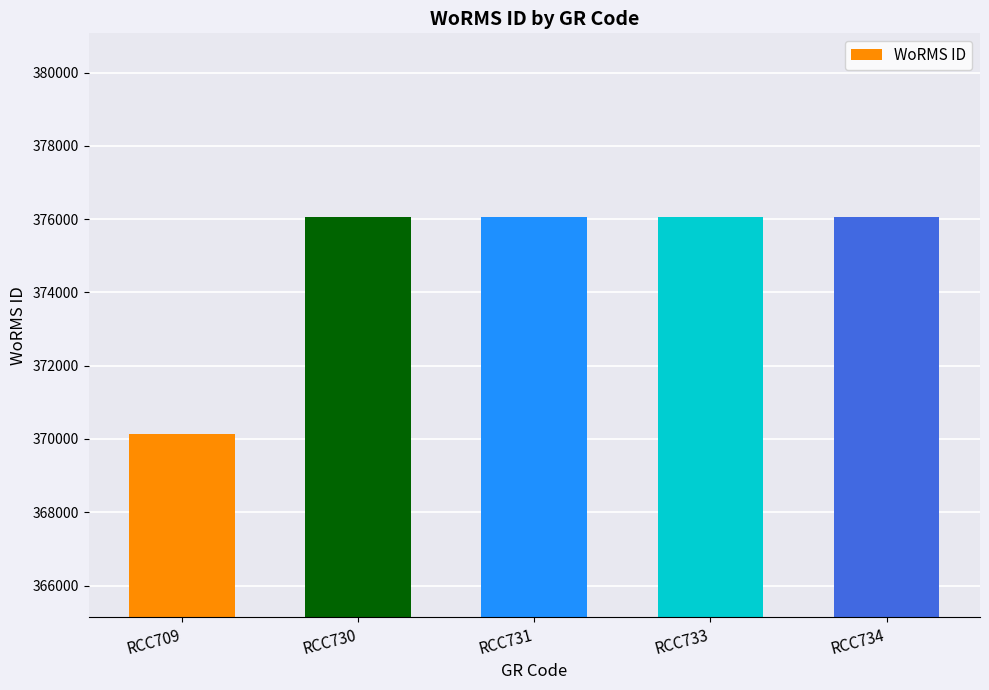

Which category has the lowest value across all series?

RCC709